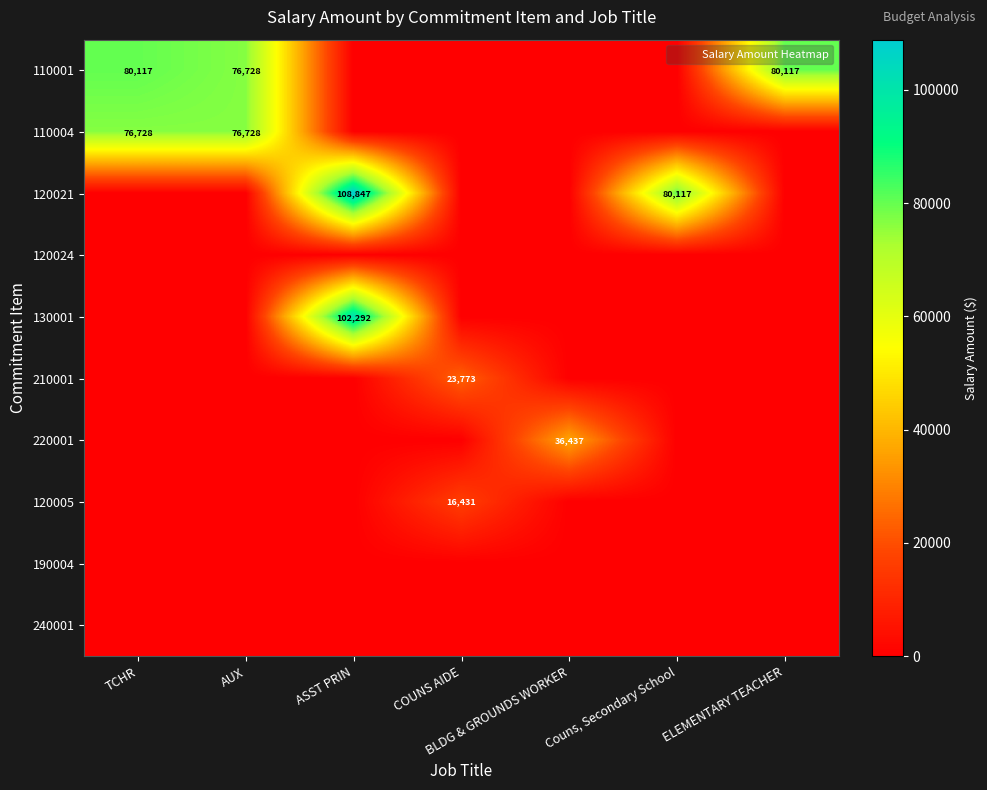

Rank the series at TCHR from lowest to highest value.

120021, 120024, 130001, 210001, 220001, 120005, 190004, 240001, 110004, 110001